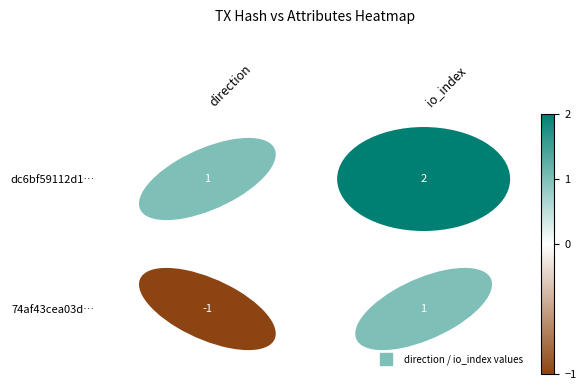

At how many categories does at least one series exceed 0?

2